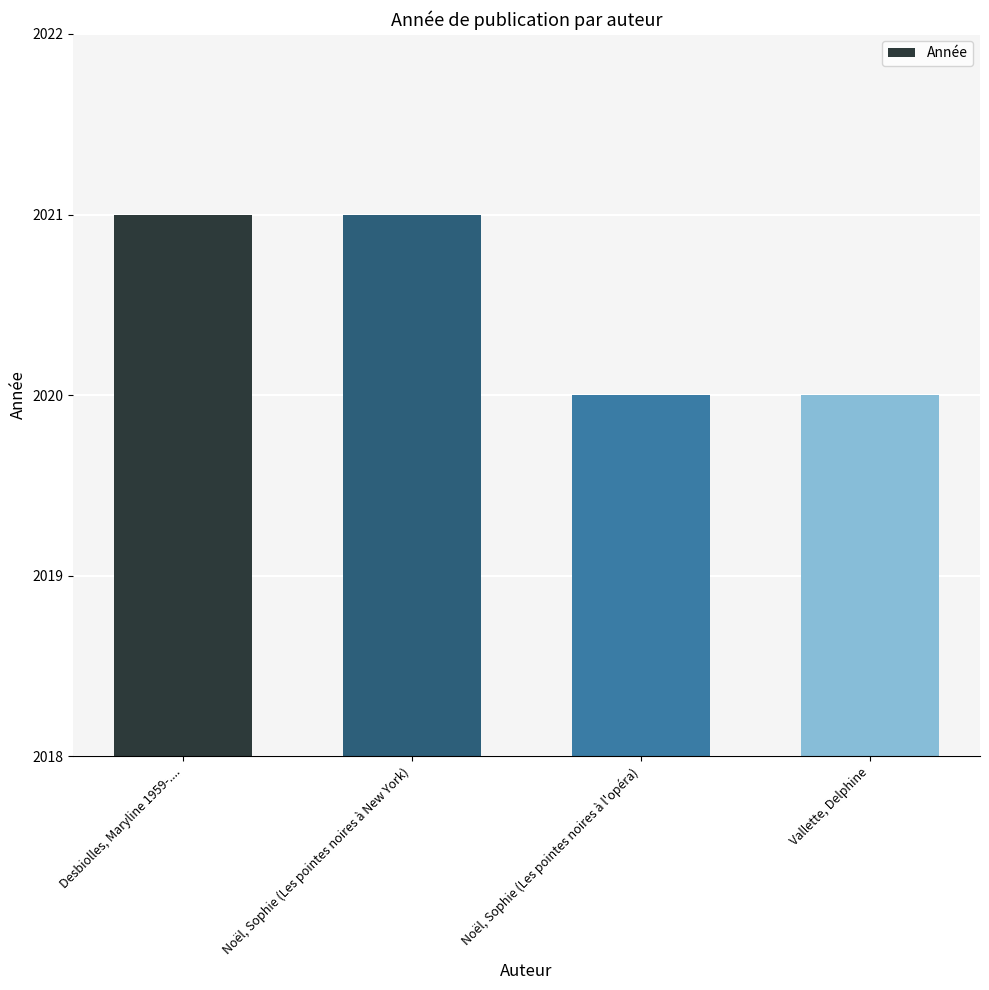

What is the label of the 2nd bar from the right?

Noël, Sophie (Les pointes noires à l'opéra)